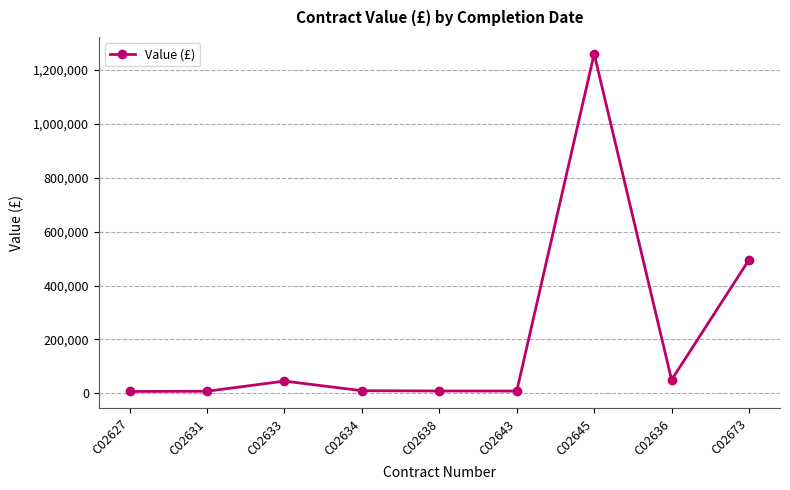

Which label corresponds to the largest value in the chart?

C02645